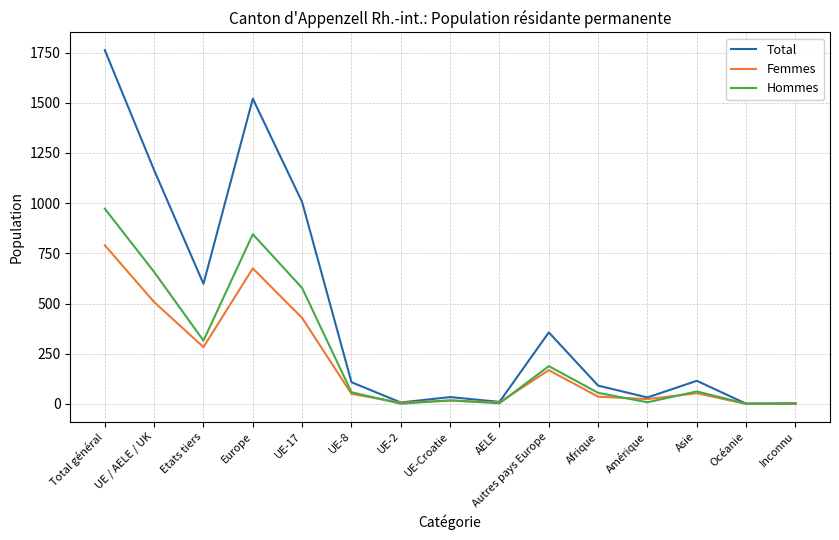

Where is Hommes nearest to the value 486?

UE-17